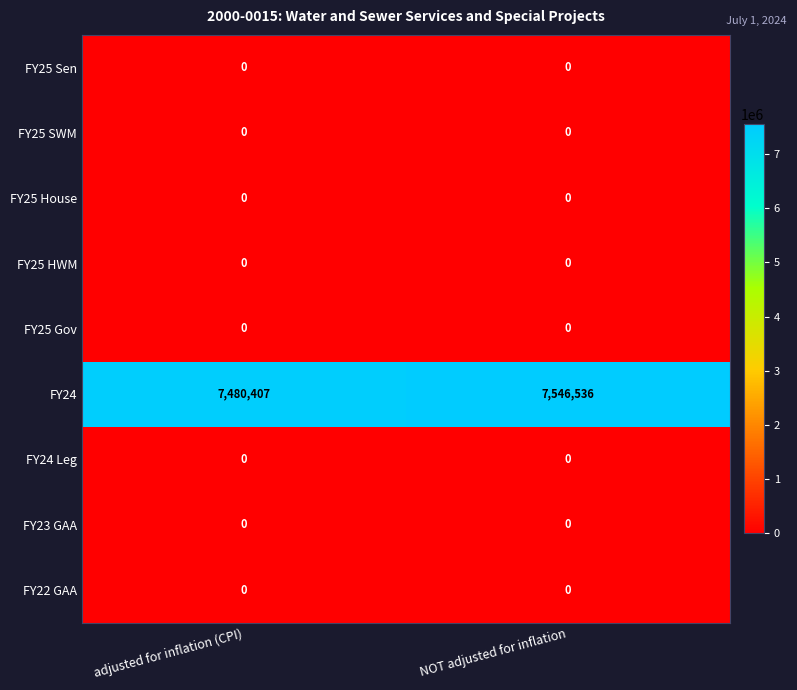

What is the maximum value shown in the chart?

7546536